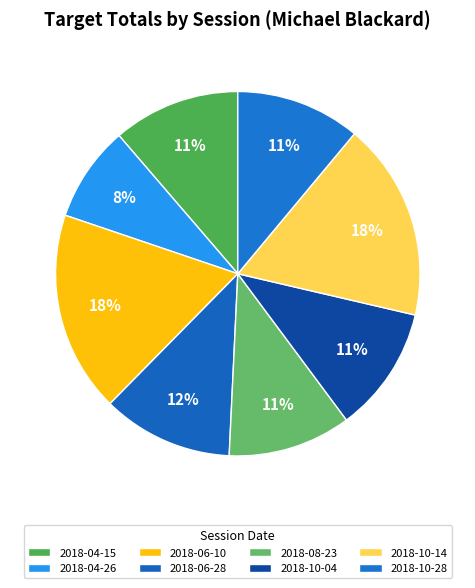

How many segments does this pie chart have?

8